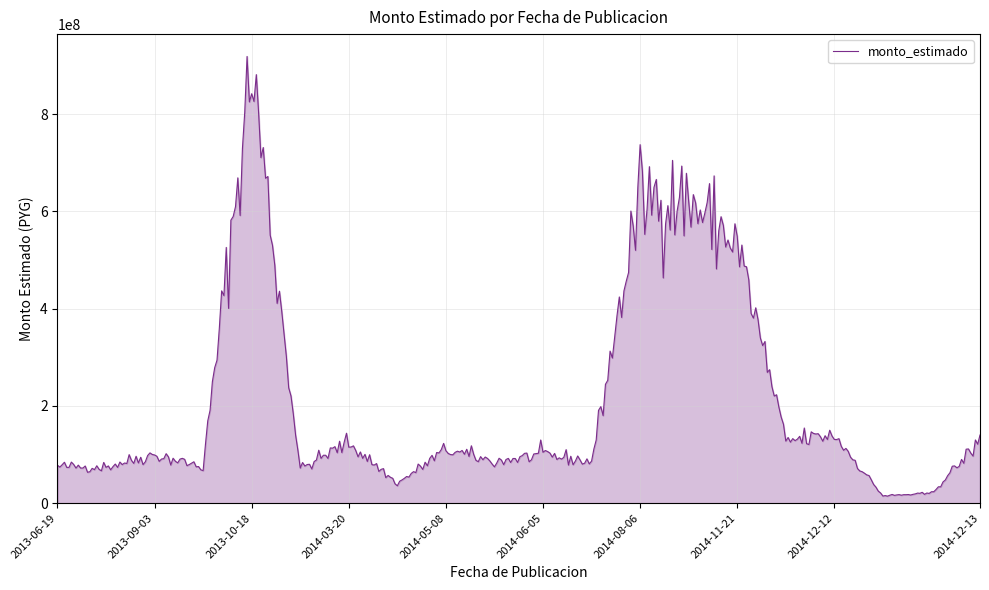

How many distinct data groups are displayed?

1